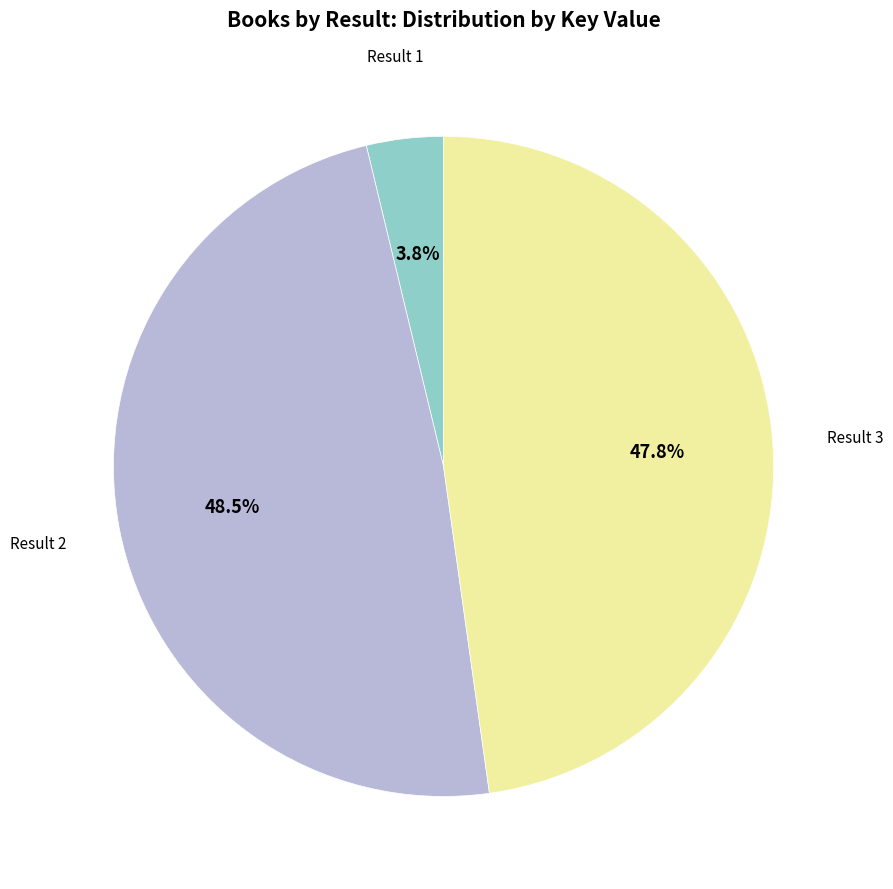

Is there any slice that represents more than half of the pie?

No